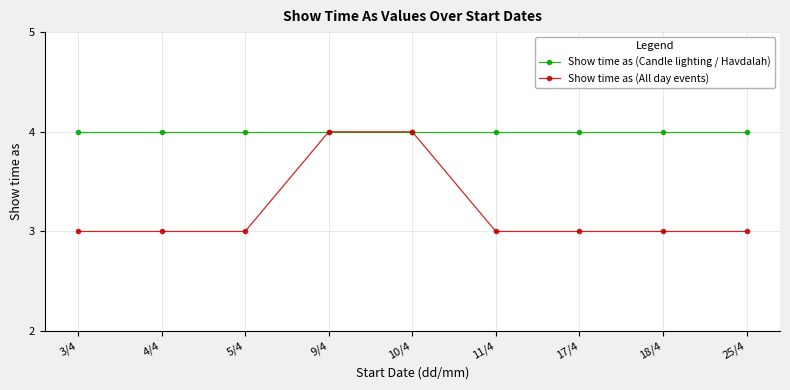

Is the value of Show time as (Candle lighting / Havdalah) at 11/4 greater than the value of Show time as (All day events) at 25/4?

Yes